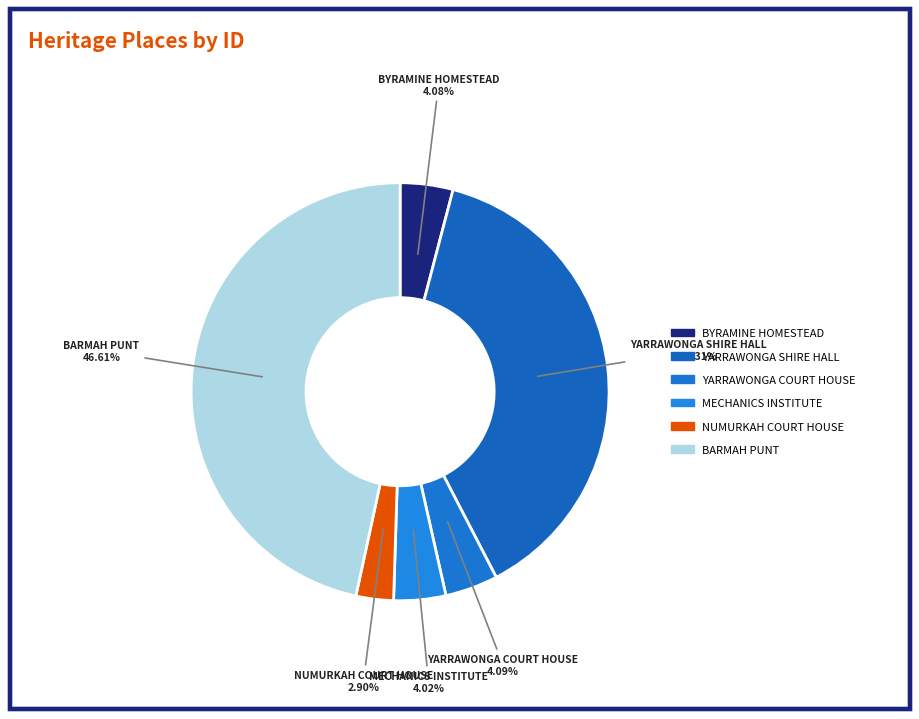

How many slices are in this pie chart?

6